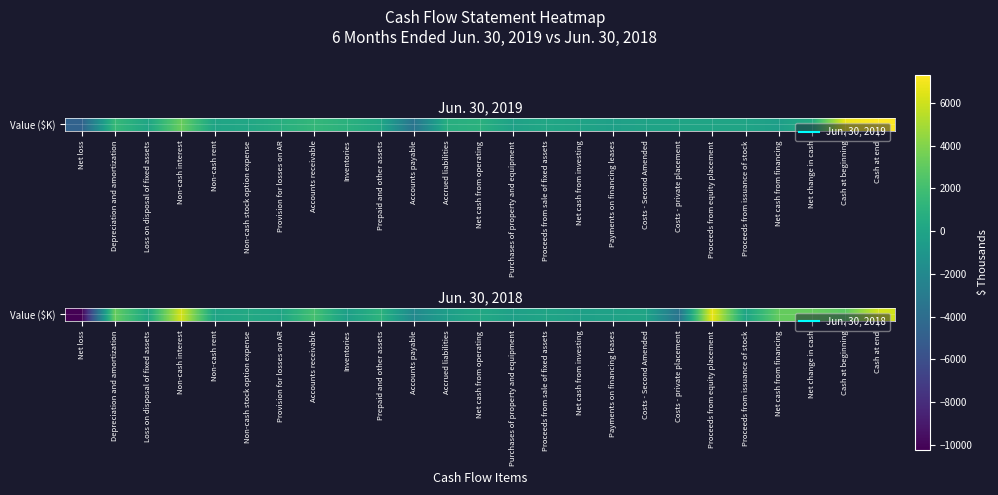

What is the minimum value shown in the chart?

-10255